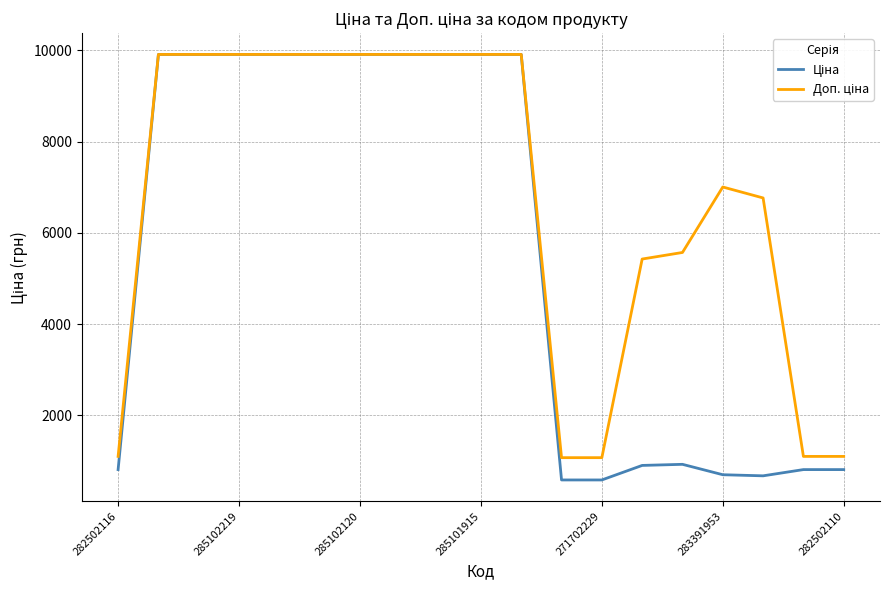

What is the minimum value shown in the chart?

586.0